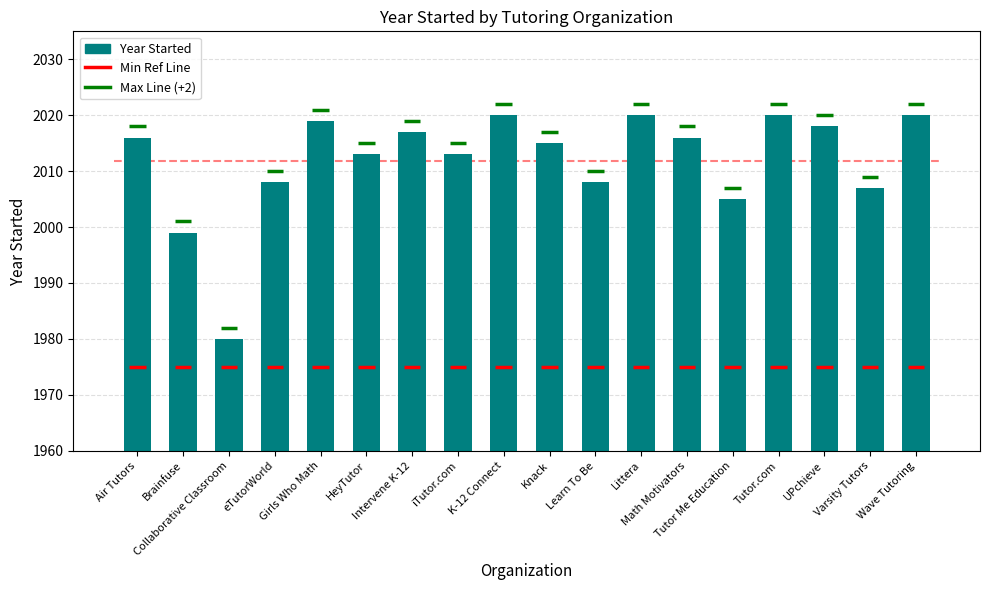

What is the ratio of the value at Varsity Tutors to the value at Littera?

1.0